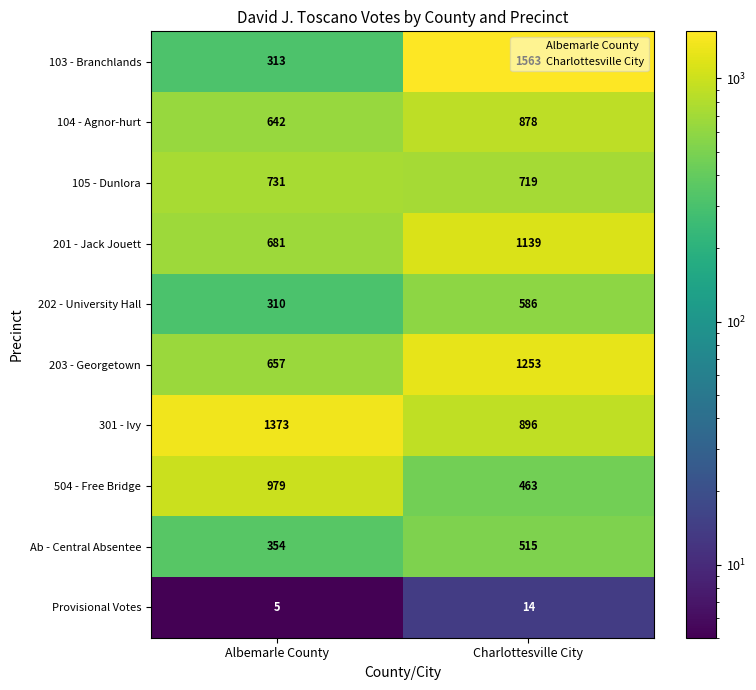

Which series has the largest range (max minus min)?

103 - Branchlands